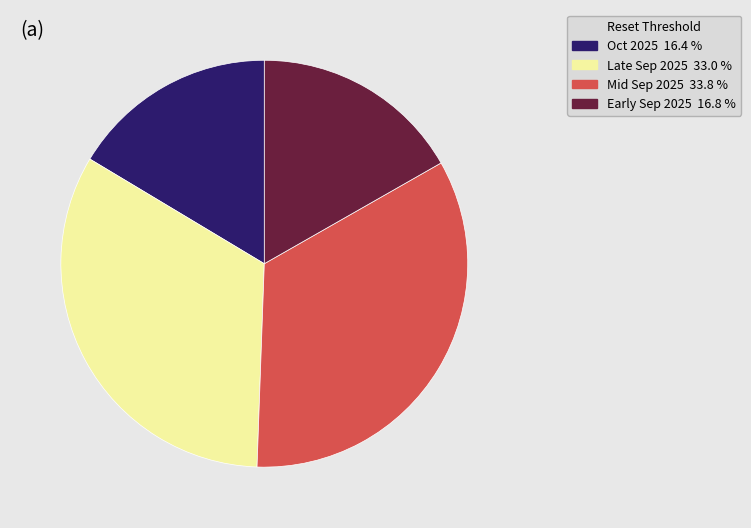

Does any single category account for the majority?

No